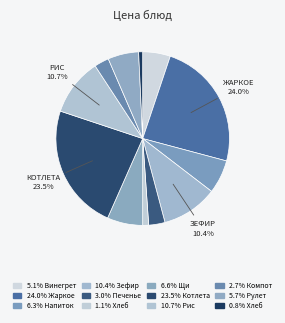

Is there a majority slice in this chart?

No